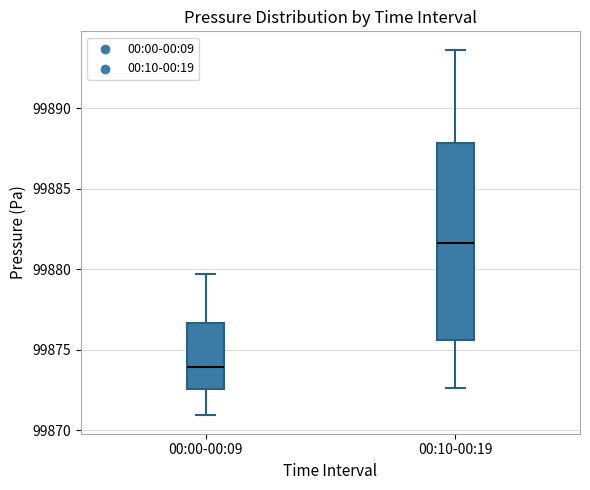

Where does the lower whisker of the box for 00:10-00:19 end on the y-axis? The values are not printed on the chart, so give them approximately, as read against the axis.

99872.5